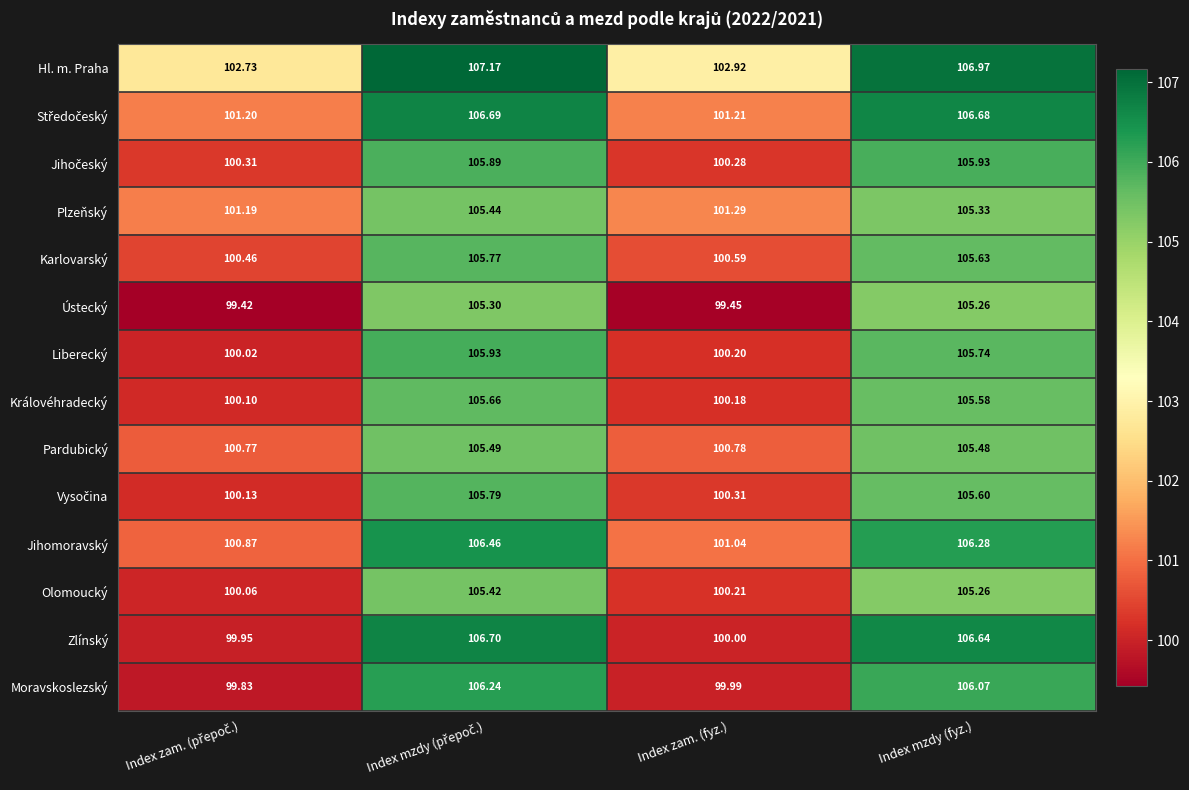

What is the smallest value displayed?

99.4